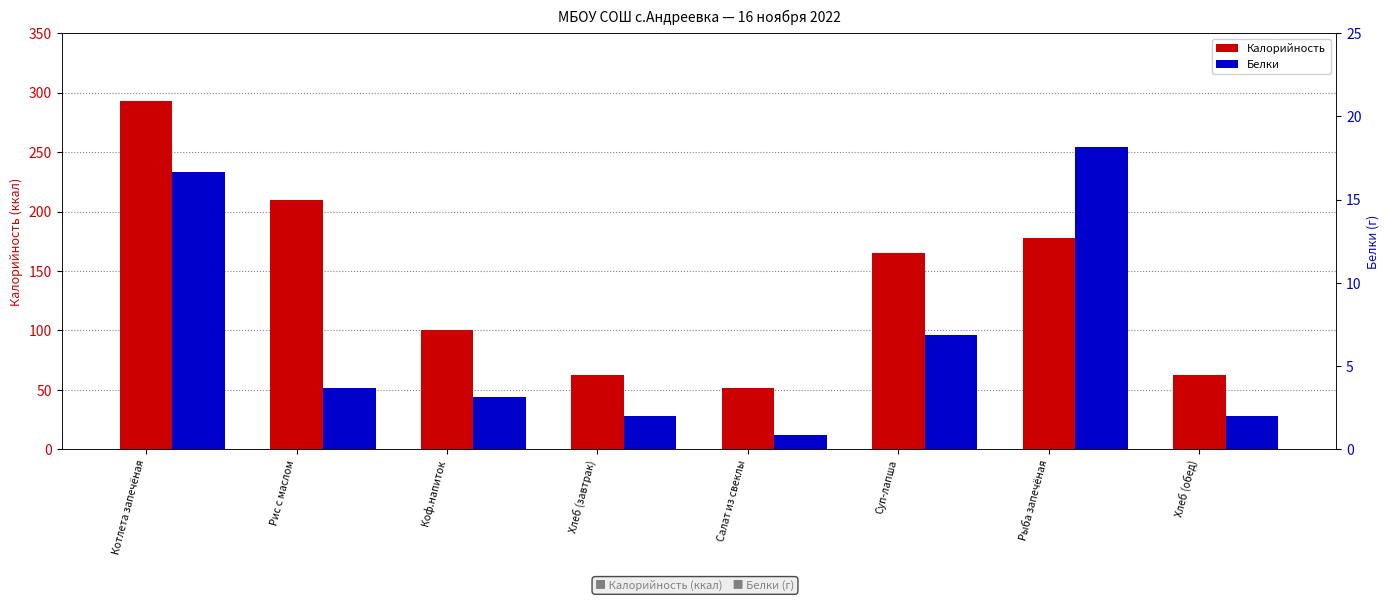

Which label corresponds to the smallest value in the chart?

Салат из свеклы